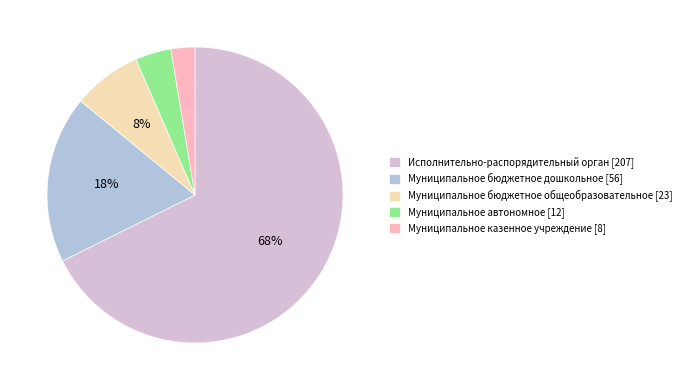

Which category has the biggest portion of the pie?

Исполнительно-распорядительный орган